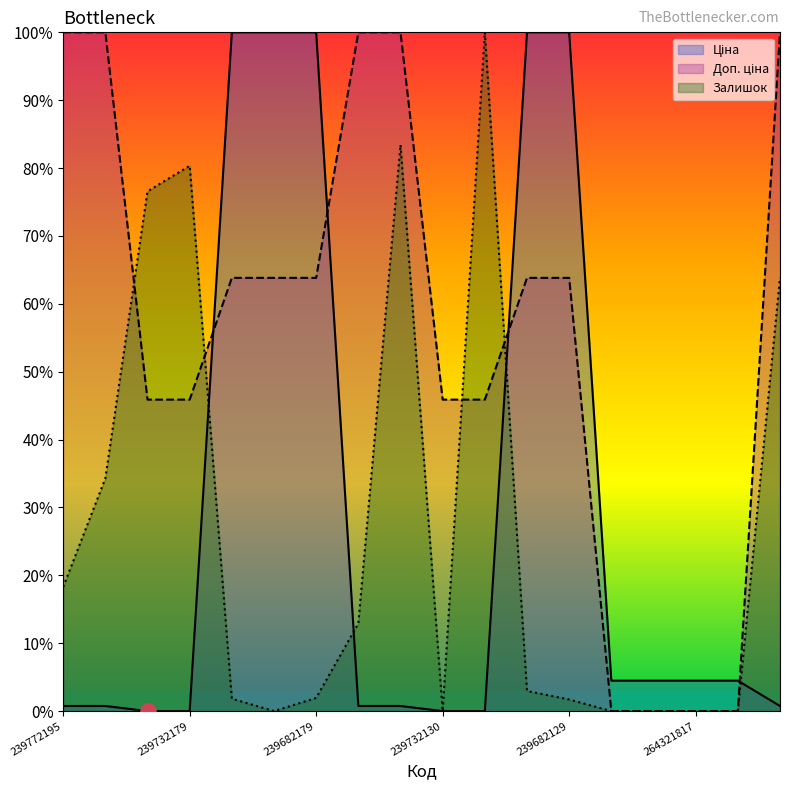

At which category is the sum across all series the highest?

239772129